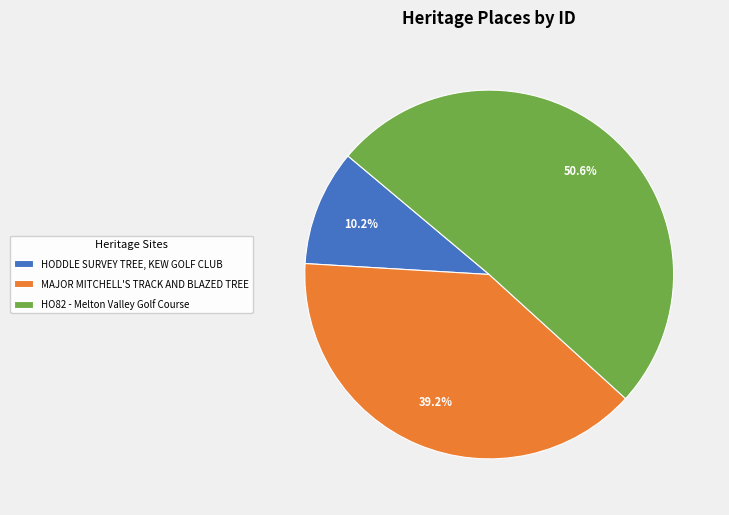

What percentage do HO82 - Melton Valley Golf Course and HODDLE SURVEY TREE, KEW GOLF CLUB together represent?

60.8%